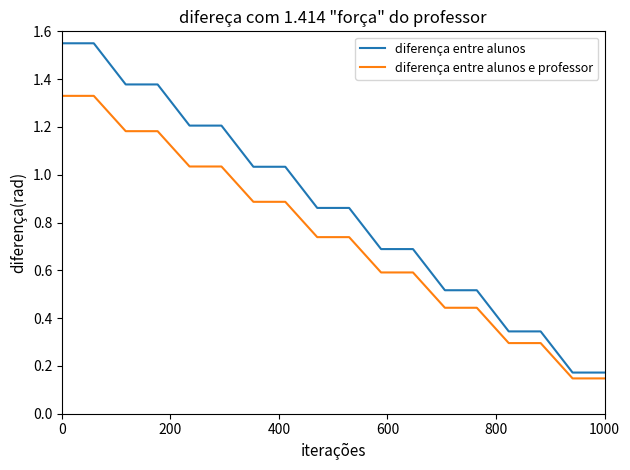

True or false: diferença entre alunos and diferença entre alunos e professor intersect in this chart.

False